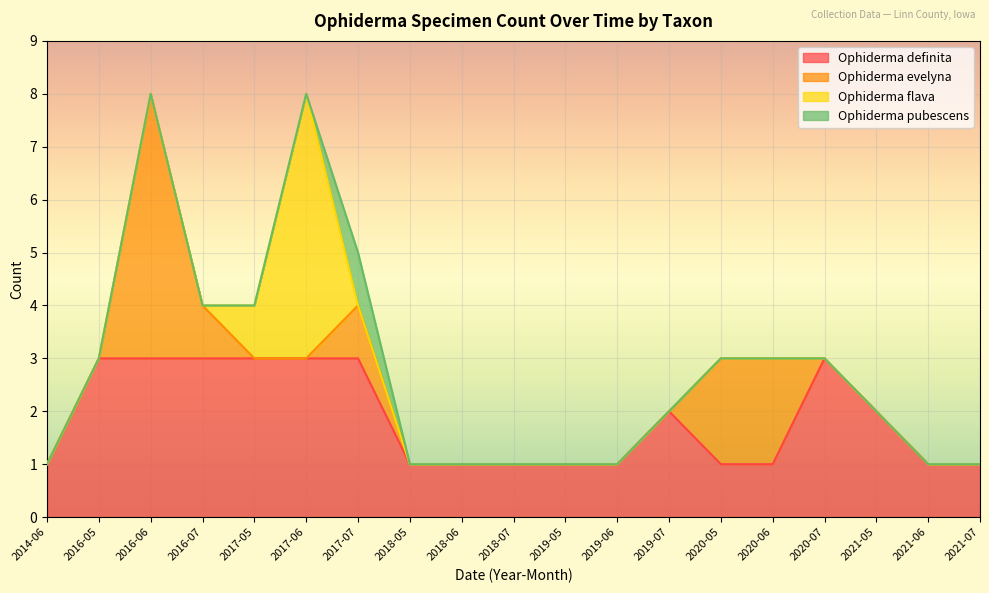

Does the chart display data point markers on the line(s)?

No